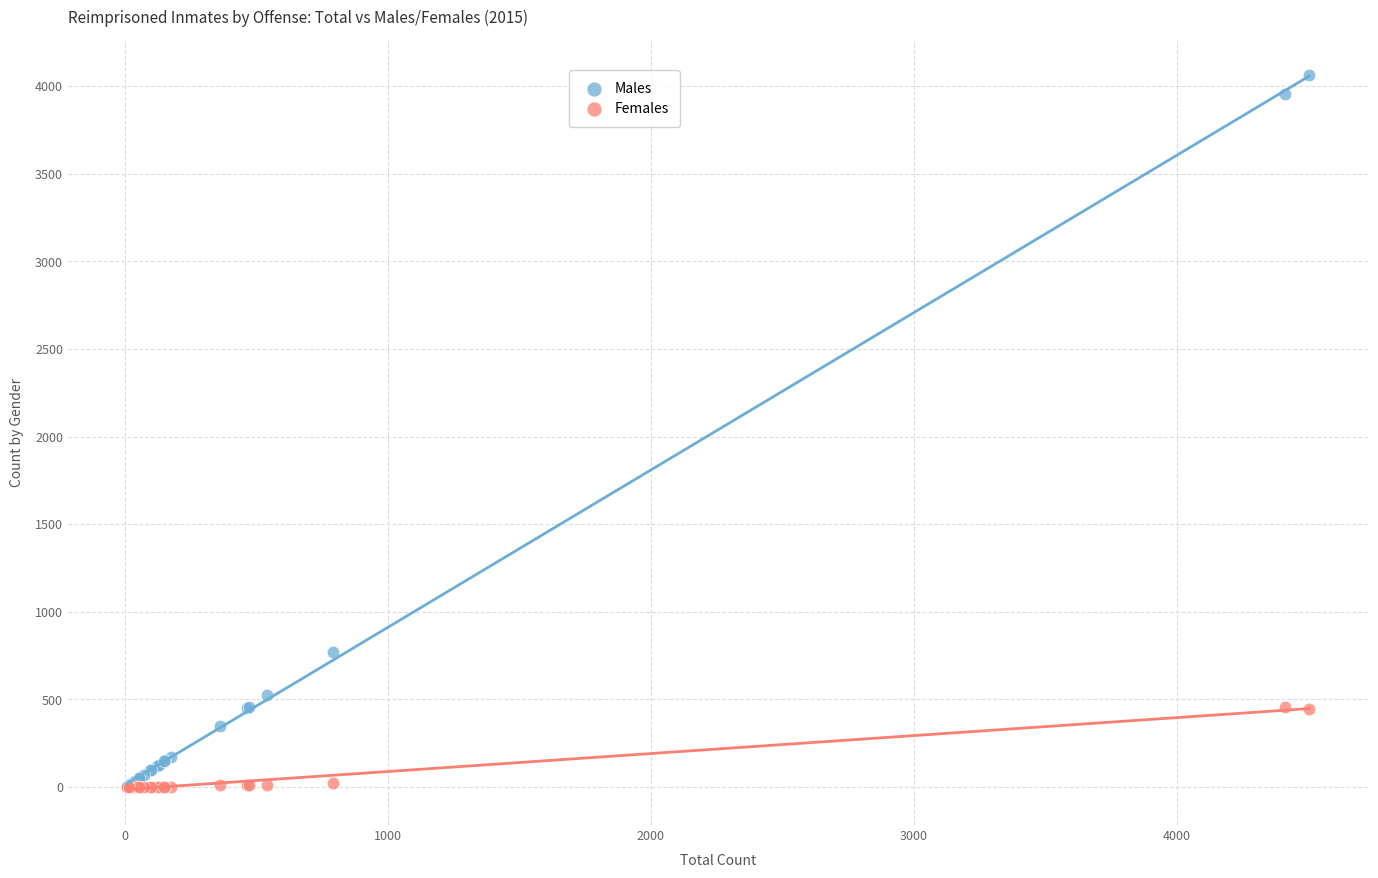

Across all series, what Y value is closest to 2031?

770